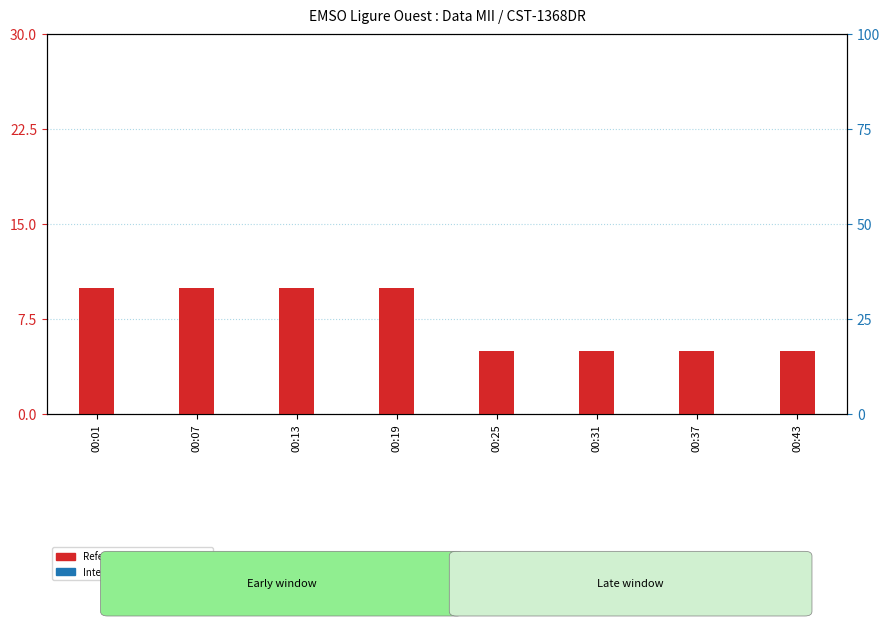

What is the difference between the maximum and minimum values in the Reference_Counts series?

5